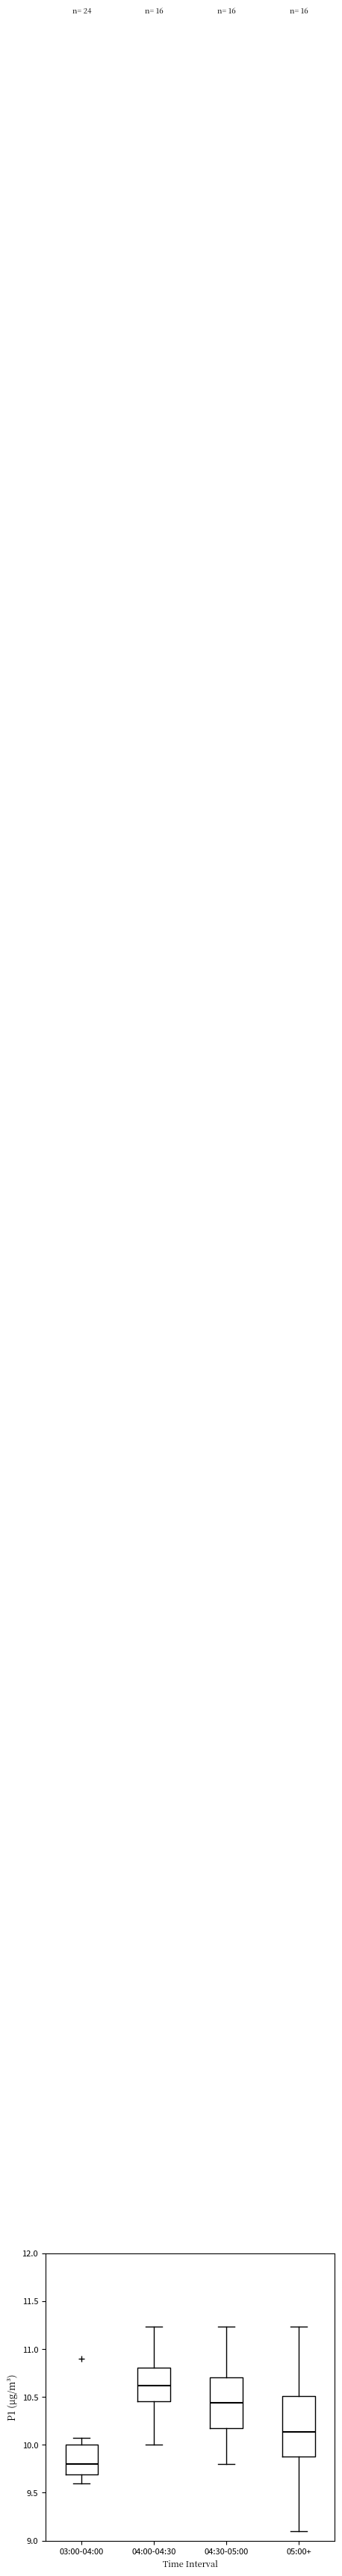

Which box has the highest median line?

04:00-04:30